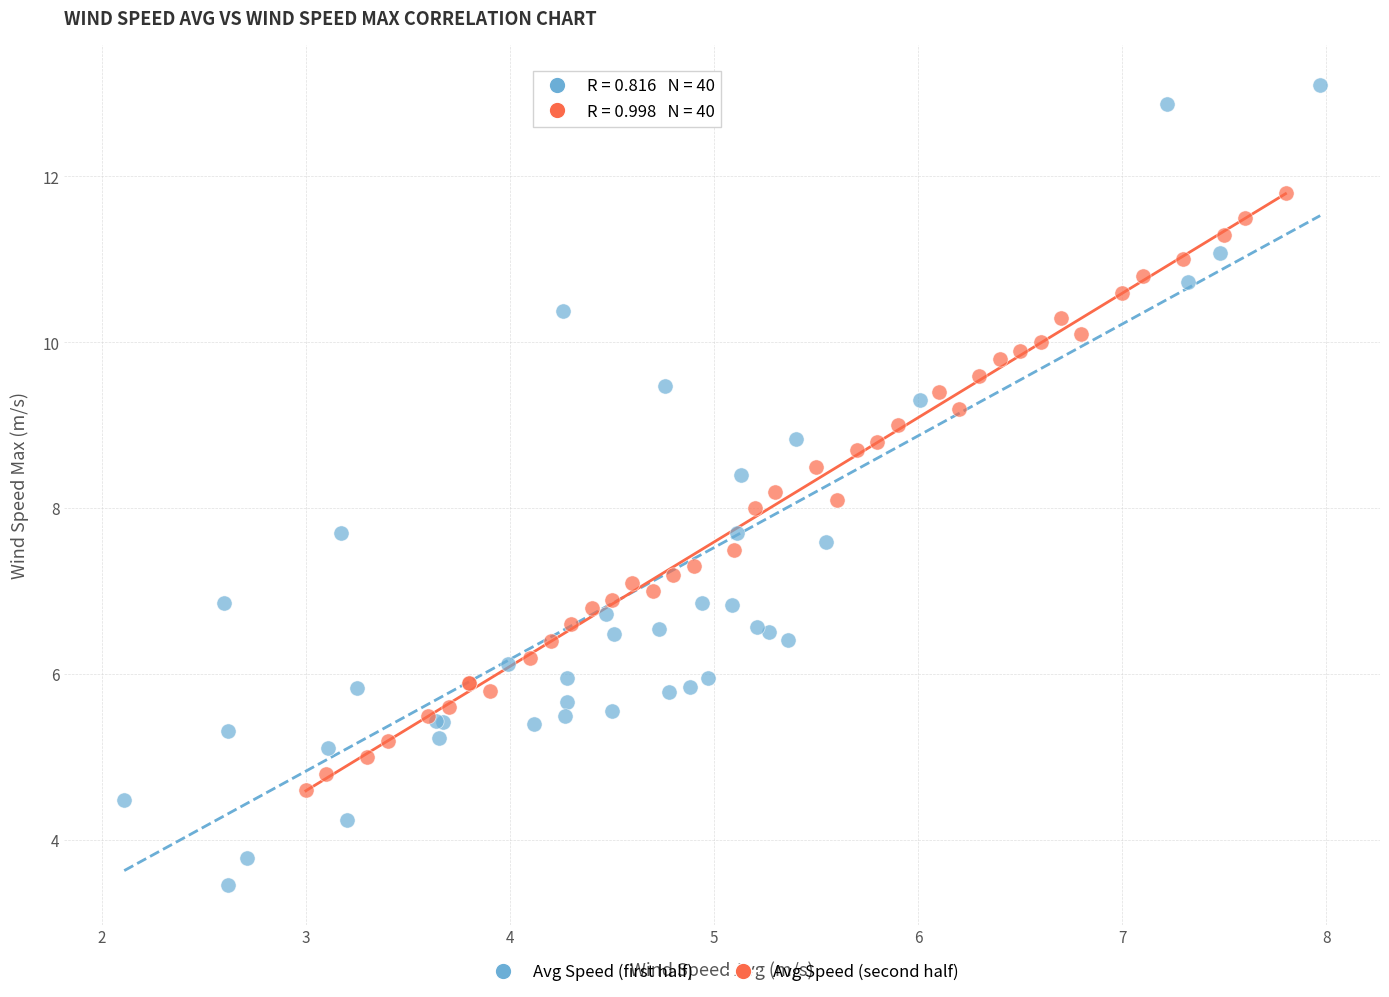

Which series contains the highest Y value?

Avg Speed (first half)